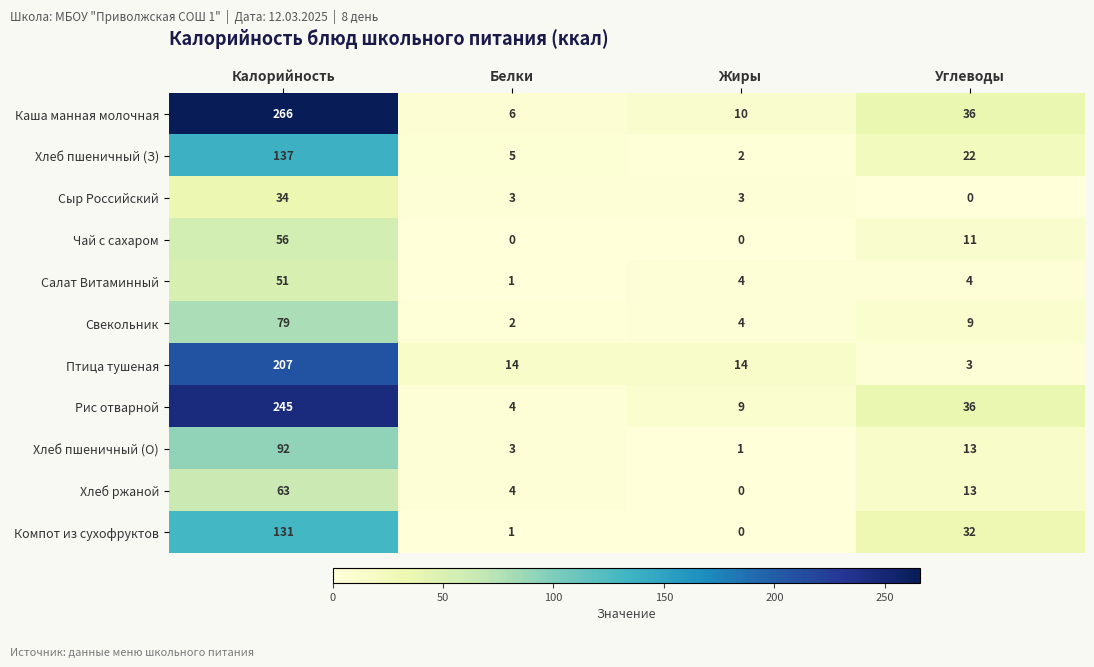

At how many categories does at least one series exceed 97?

1